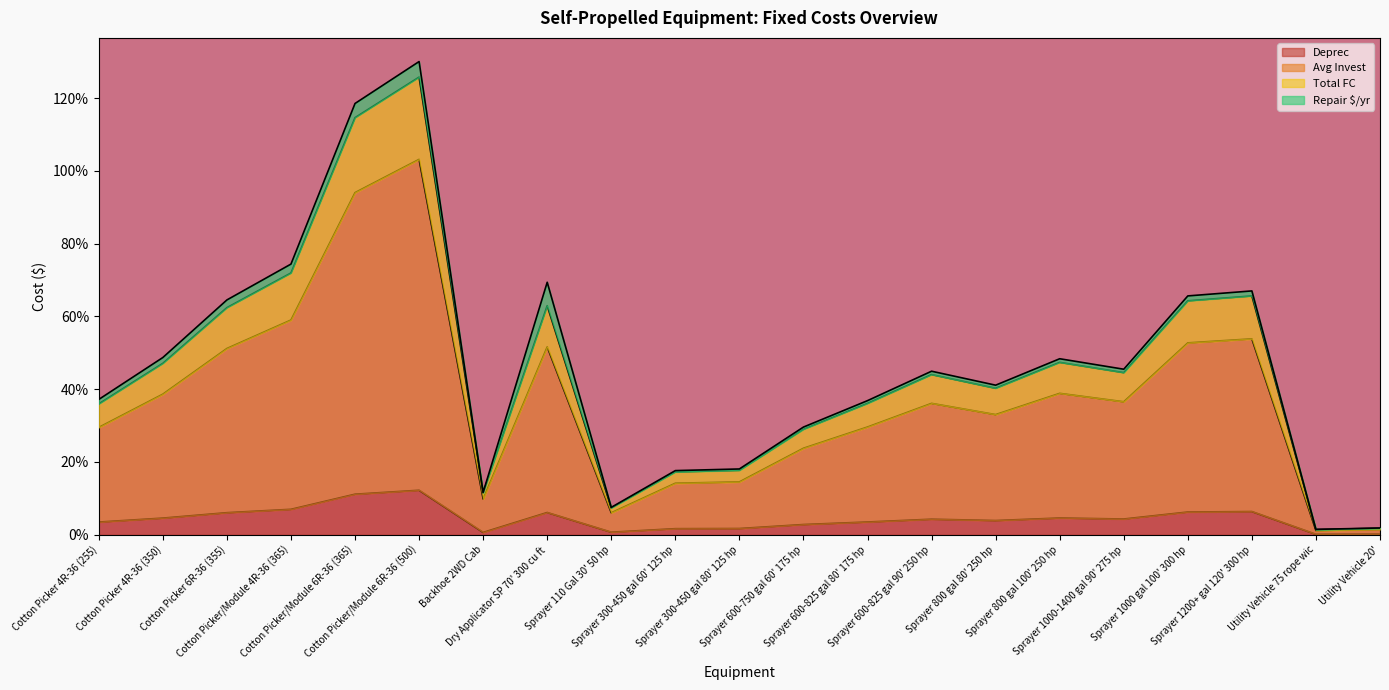

What is the difference between the maximum and minimum values in the Avg Invest series?

1.0